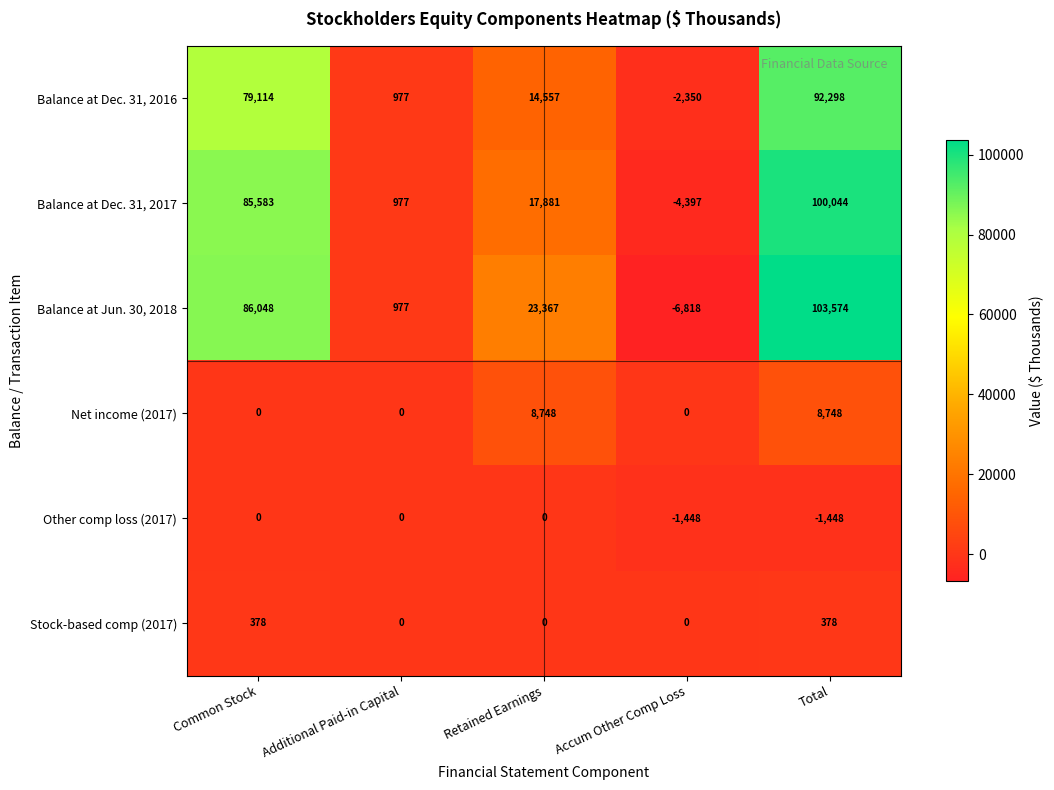

How many values in the Balance at Dec. 31, 2017 series are below 17881?

2